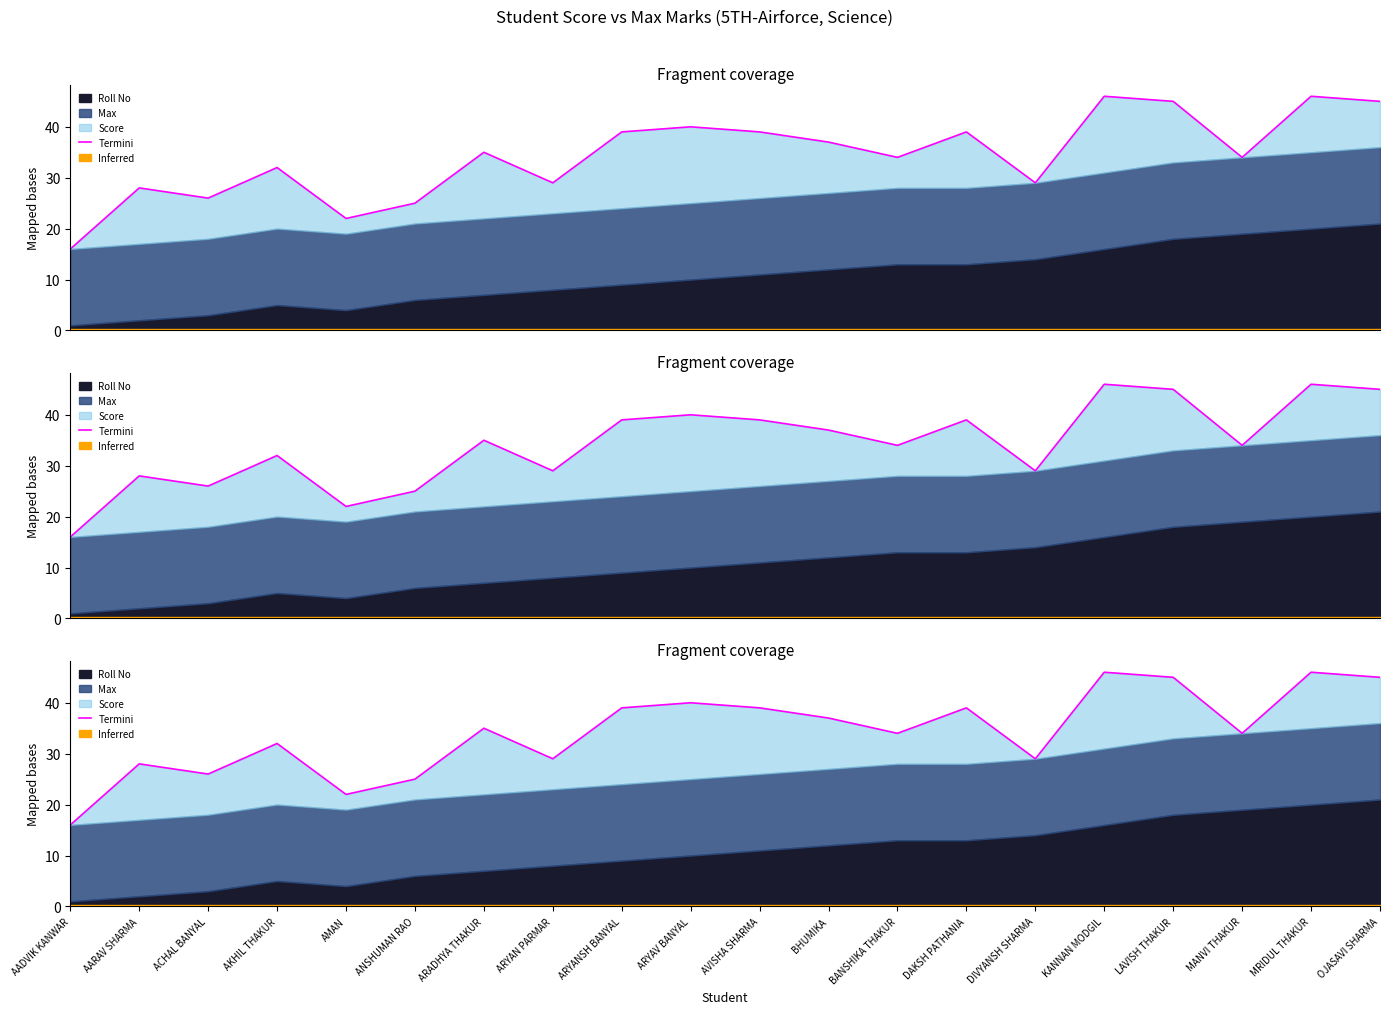

What is the change in value from ARADHYA THAKUR to OJASAVI SHARMA?

+10